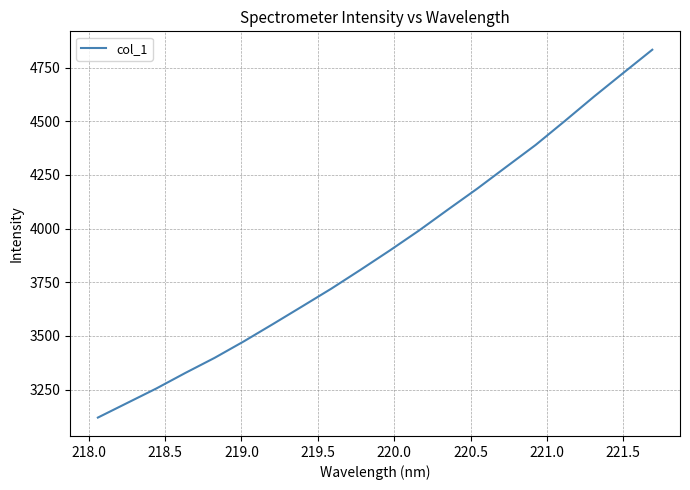

What is the difference between the maximum and minimum values?

1713.9